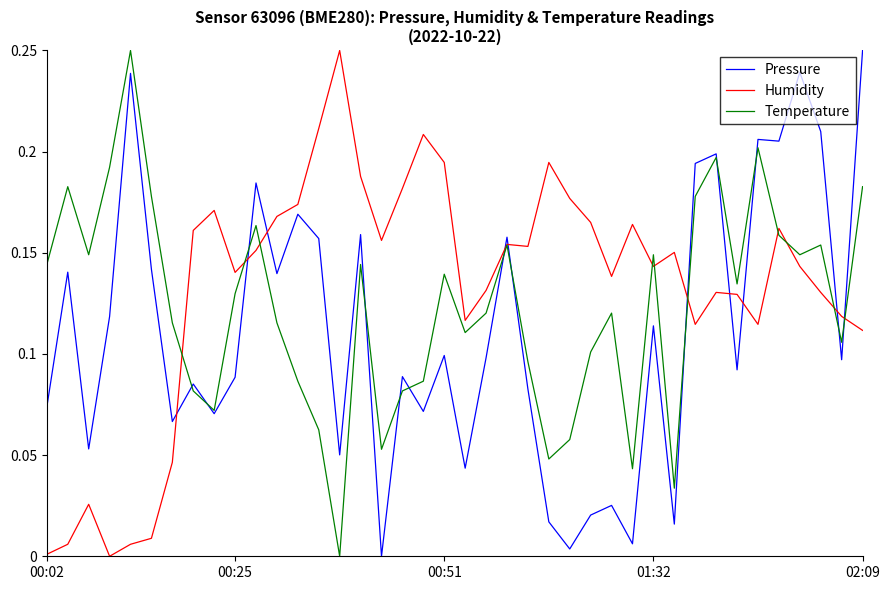

In Pressure, how many points are lower than both neighbors (excluding endpoints)?

14